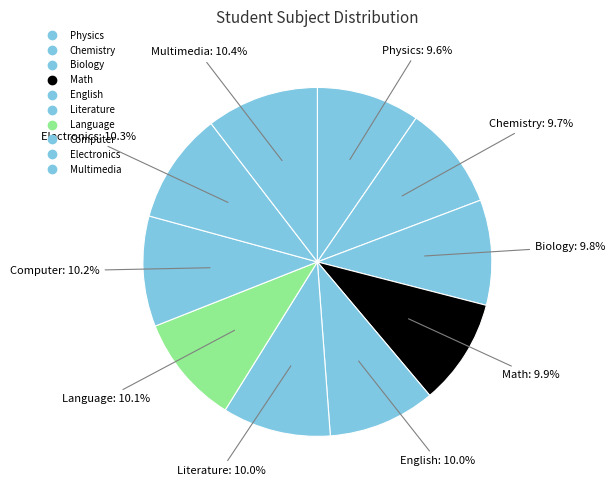

Count the number of slices in the pie.

10